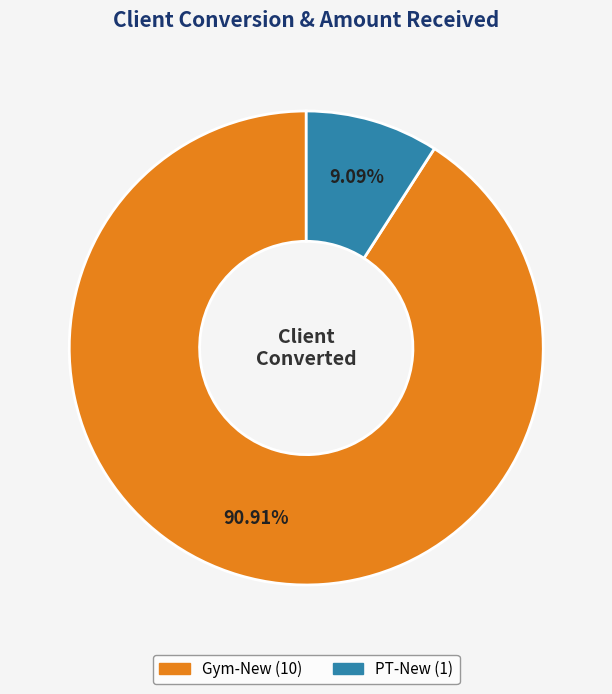

Does any single category account for the majority?

Yes